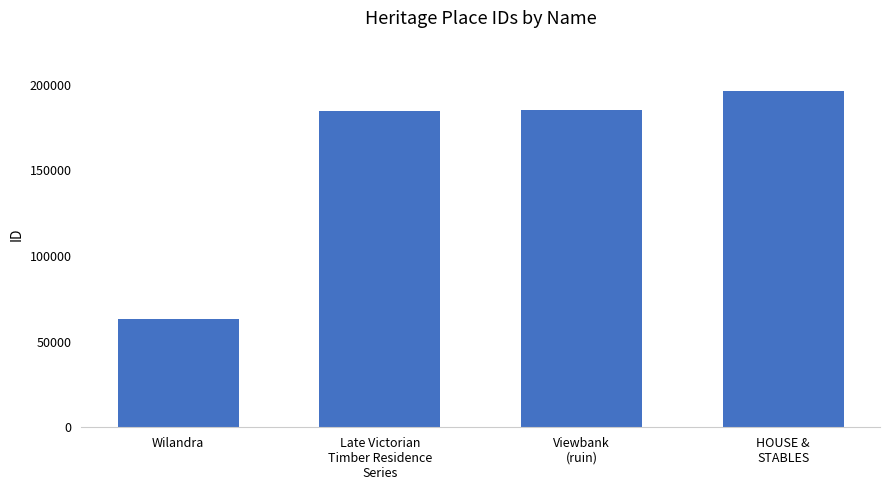

Read the value at Wilandra, to the nearest 50.

63200